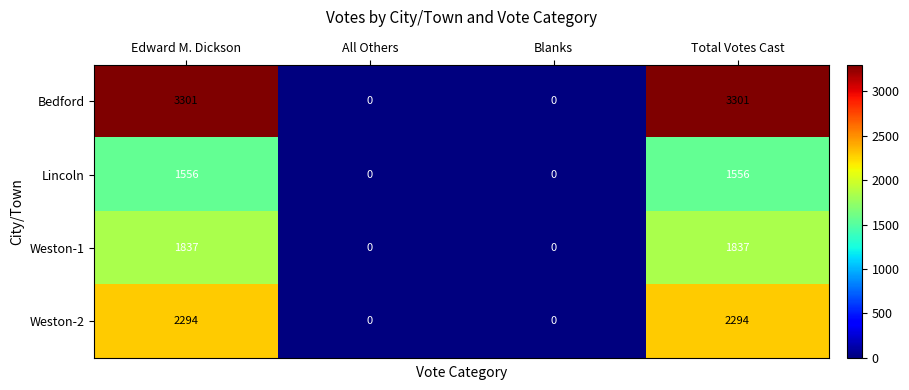

Reading right to left, list all the values displayed in this chart.

Bedford: Total Votes Cast=3301	Blanks=0	All Others=0	Edward M. Dickson=3301
Lincoln: Total Votes Cast=1556	Blanks=0	All Others=0	Edward M. Dickson=1556
Weston-1: Total Votes Cast=1837	Blanks=0	All Others=0	Edward M. Dickson=1837
Weston-2: Total Votes Cast=2294	Blanks=0	All Others=0	Edward M. Dickson=2294